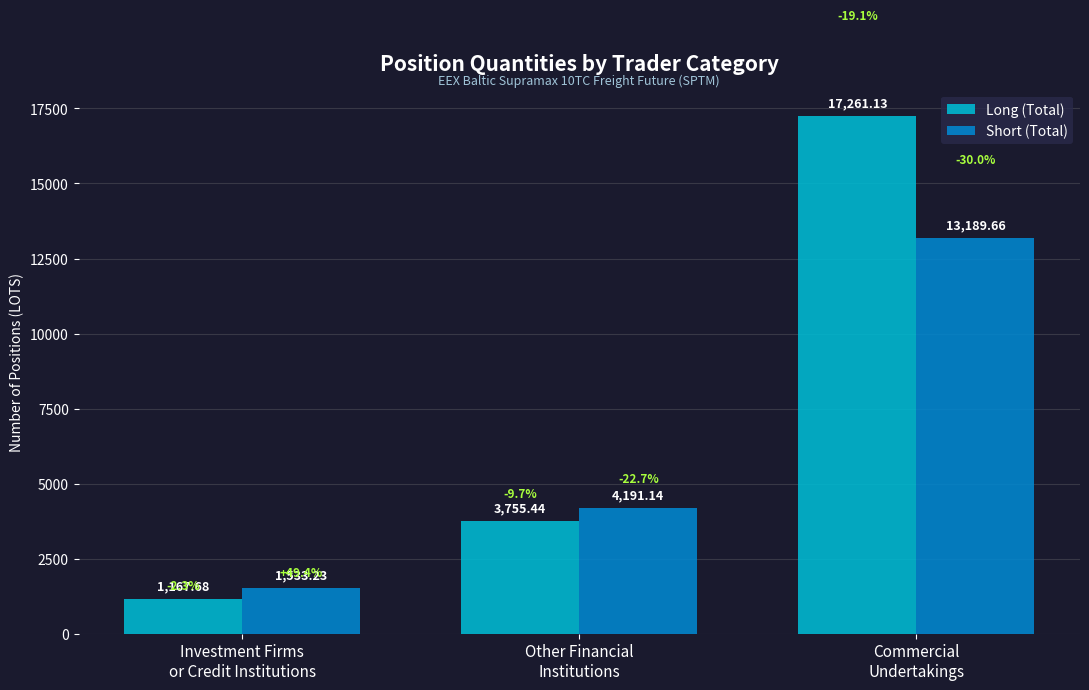

How many groups of bars are there?

3